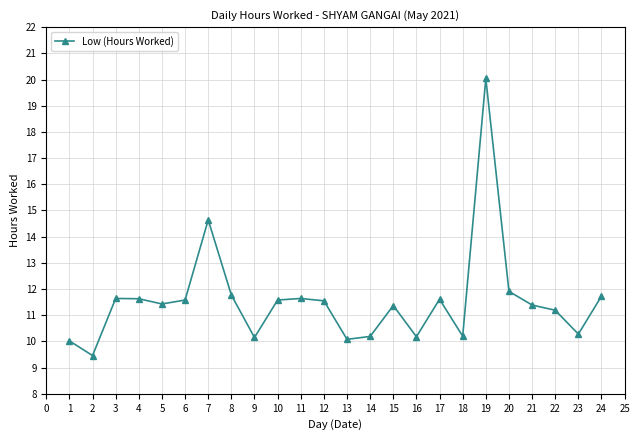

How many lines are shown in the chart?

1